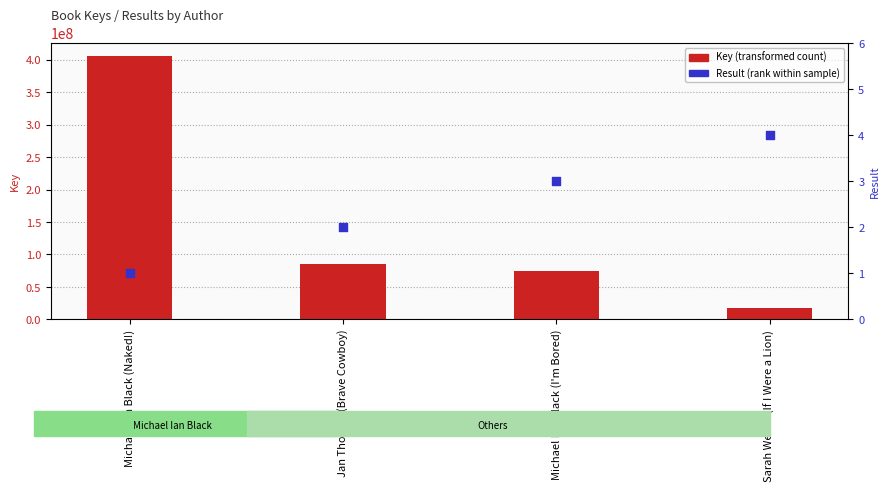

Which series has the widest spread of Y values?

Key (transformed count)